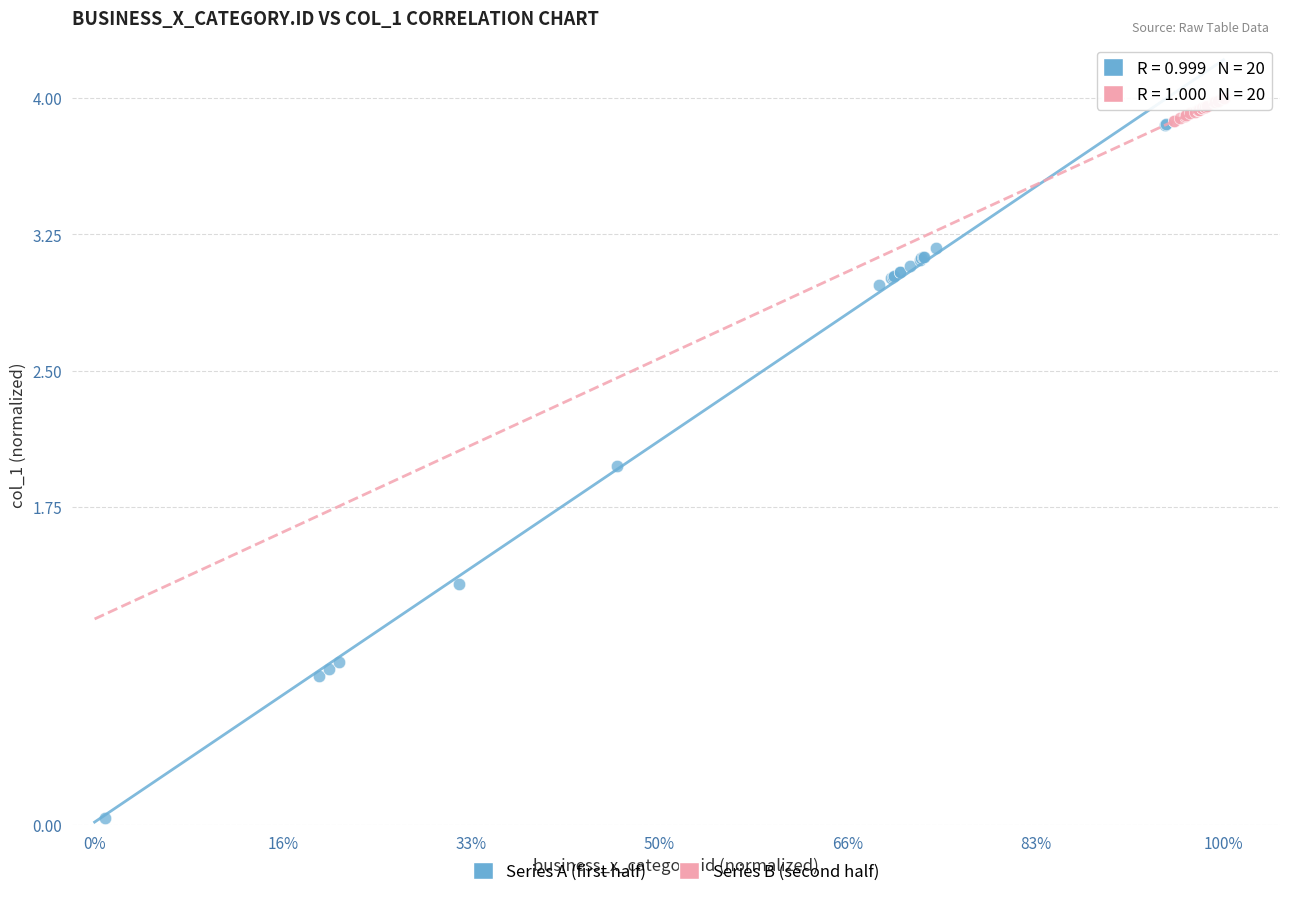

Which series contains the lowest Y value?

Series A (first half)